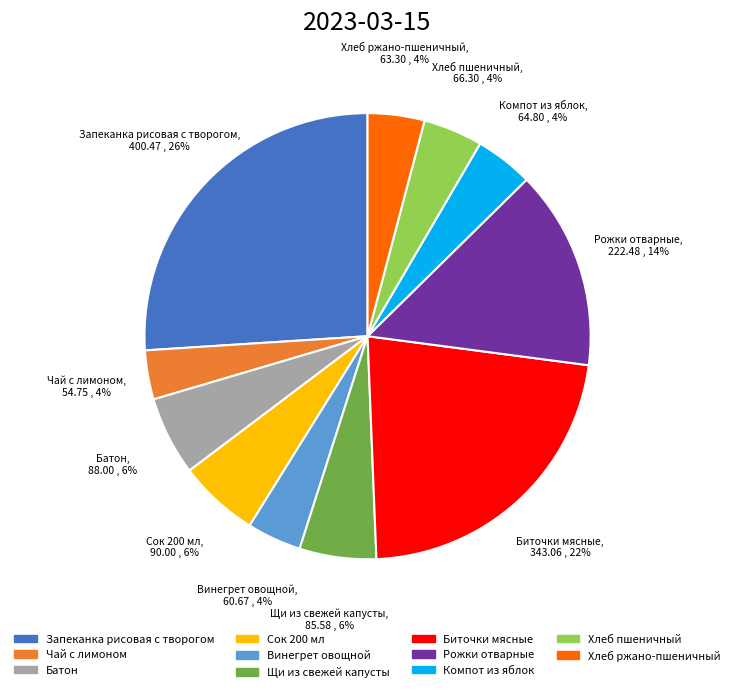

To the nearest percent, what is the difference between the largest and smallest slice percentages?

22%